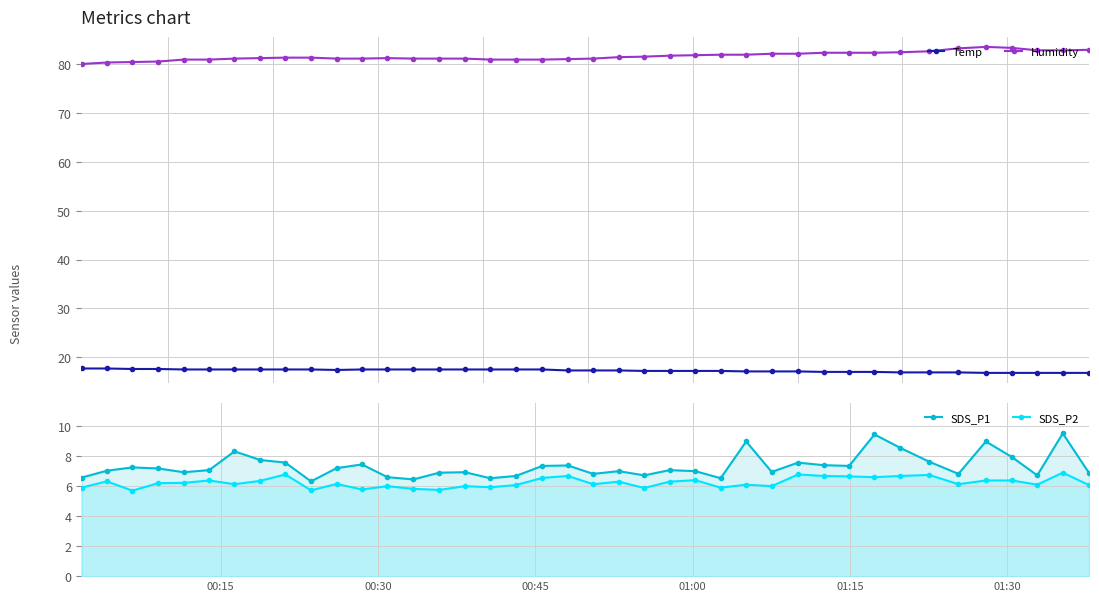

What is the value of the Humidity point at the 11th from the left?

81.2